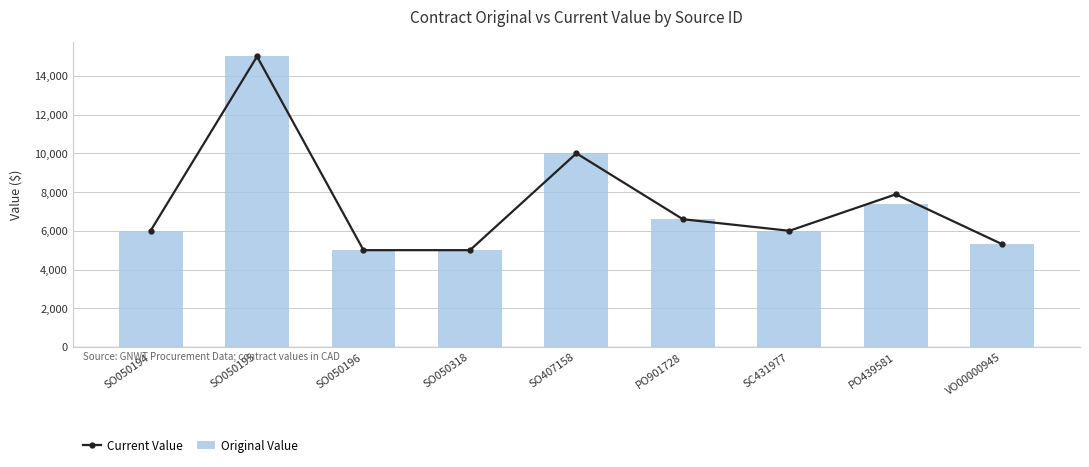

Which has a higher value, PO901728 or SO050195?

SO050195